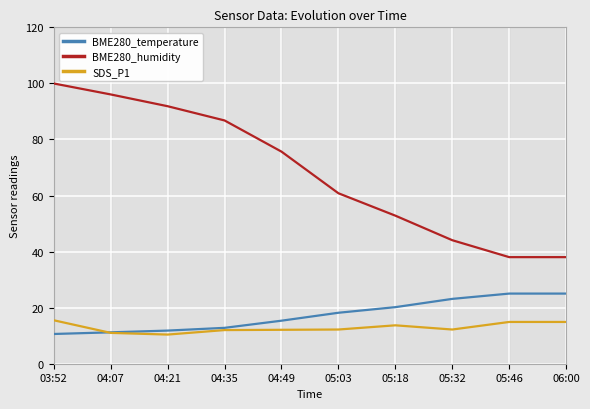

True or false: BME280_temperature has more than 2 points higher than both neighbors.

False